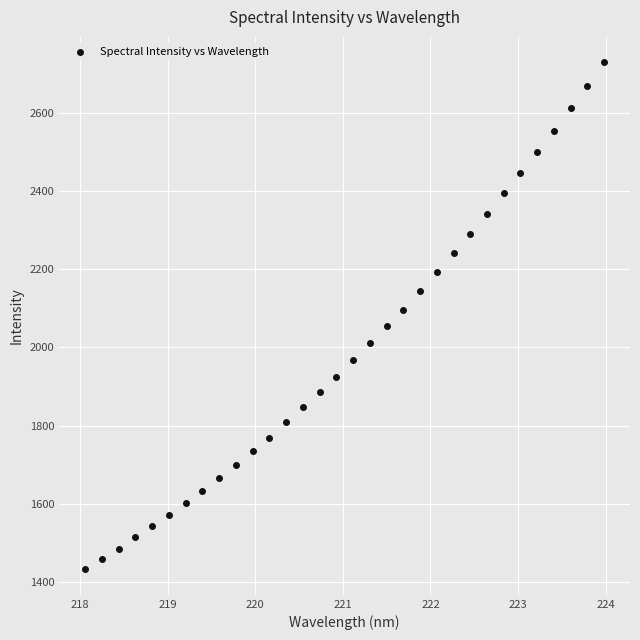

What is the range of X values (max minus min)?

5.9